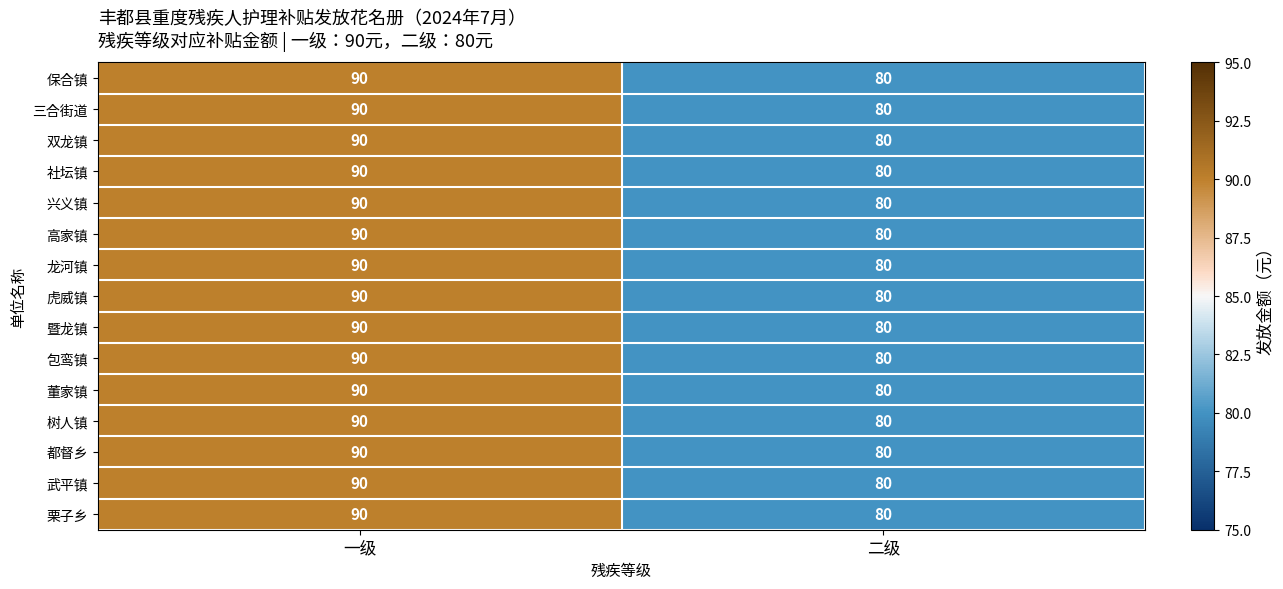

What is the total value across all series at 一级?

1350